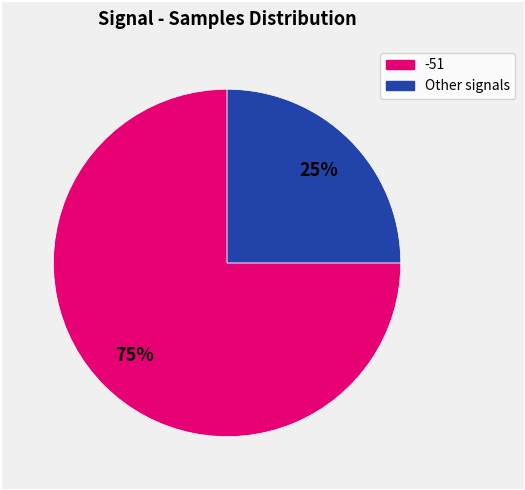

How many segments does this pie chart have?

2